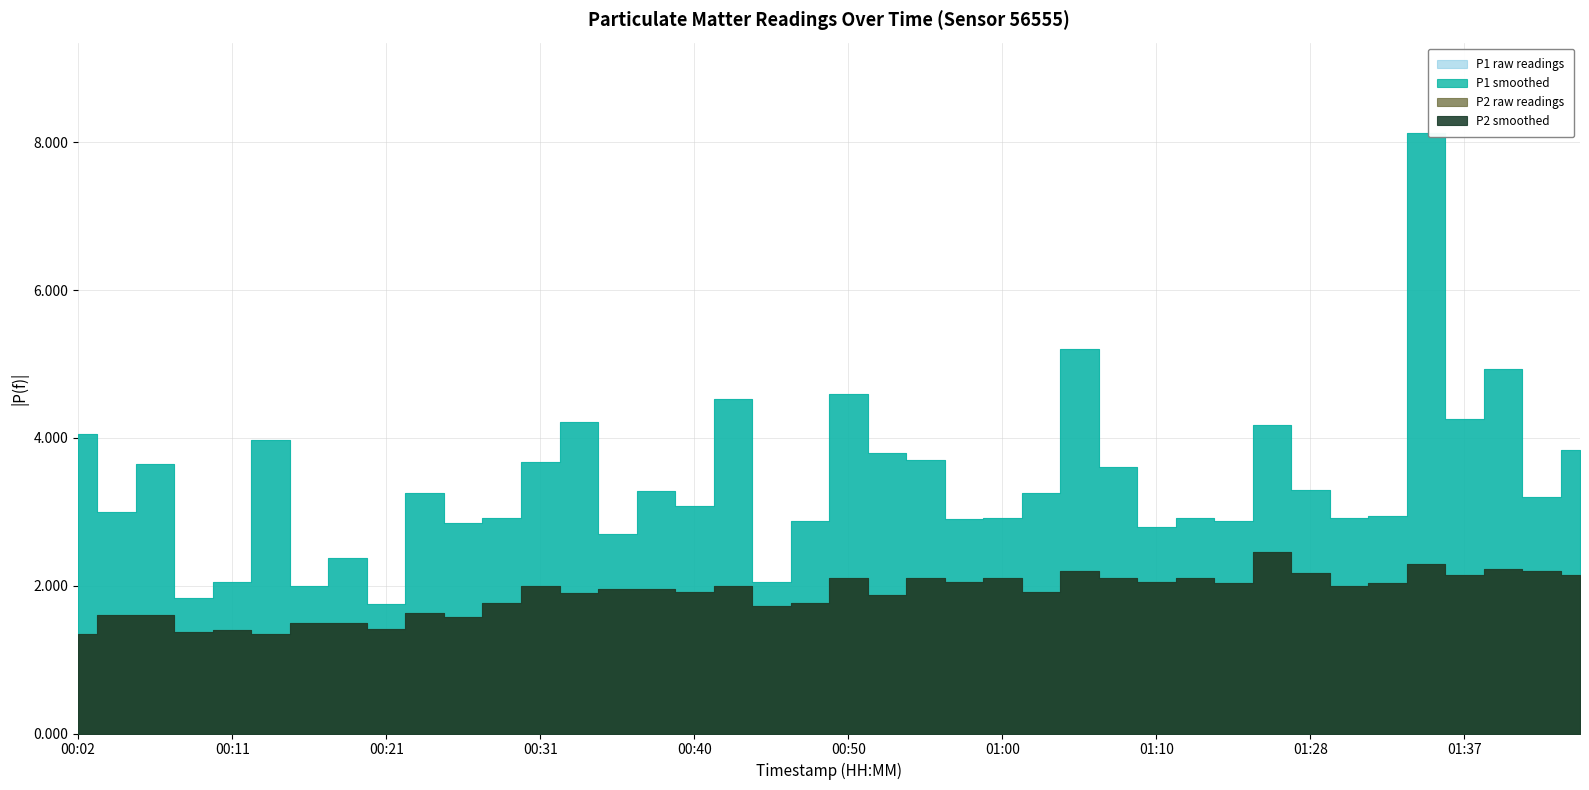

At which category is the sum across all series the highest?

01:35